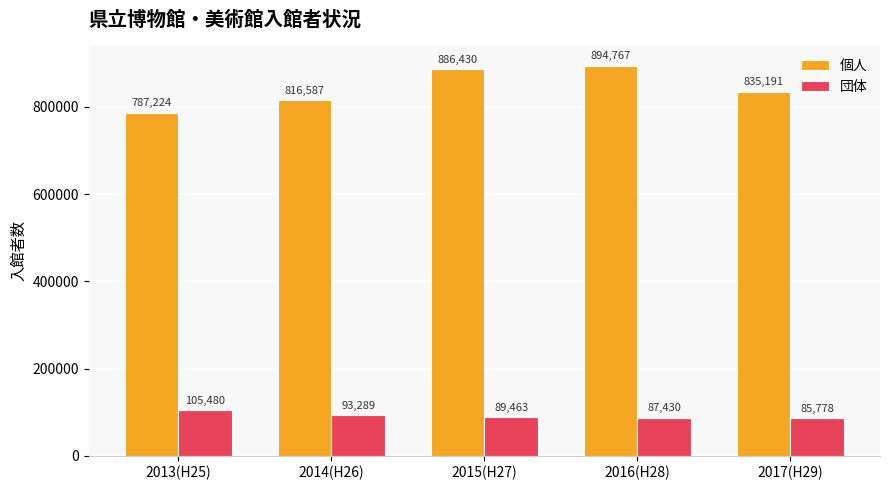

The value of 個人 at 2013(H25) is 787224. True or false?

True